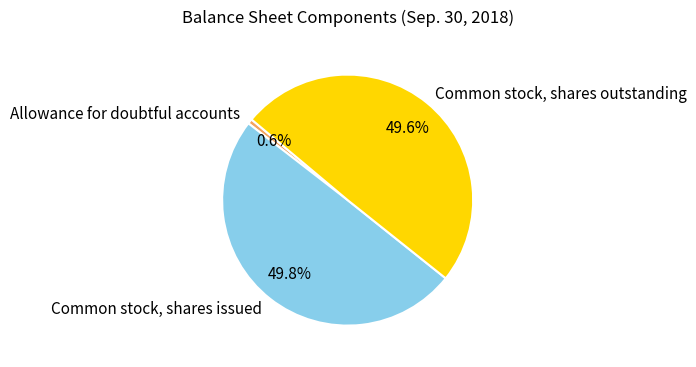

What percentage is the Common stock, shares outstanding slice, to the nearest percent?

50%